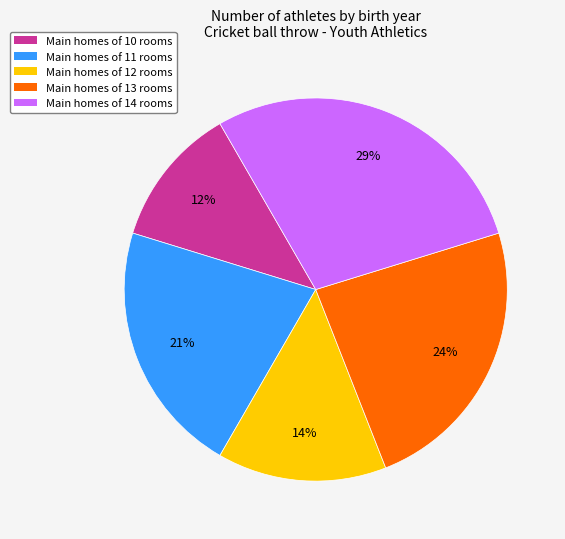

How many slices are in this pie chart?

5